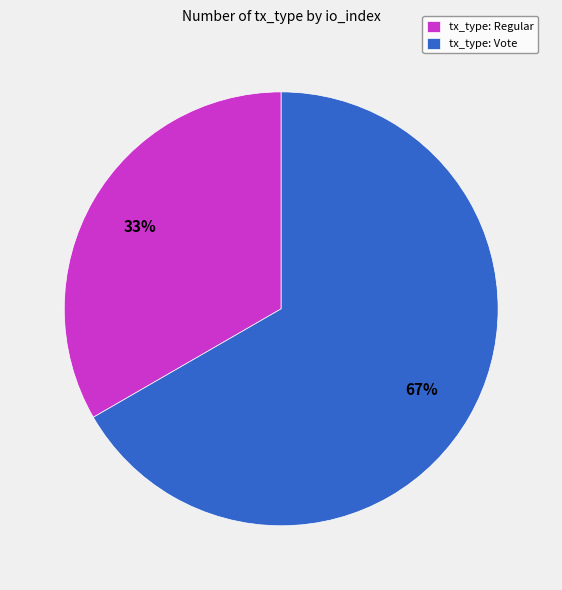

Which slice is the largest?

tx_type: Vote